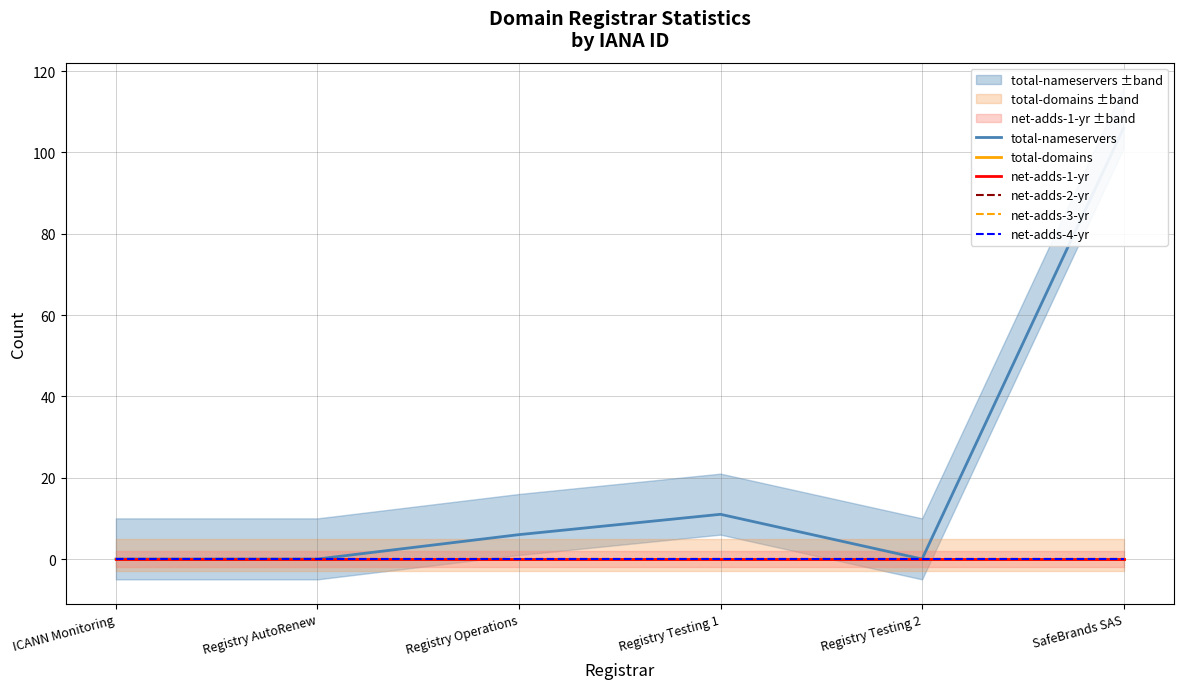

How many lines are shown in the chart?

6